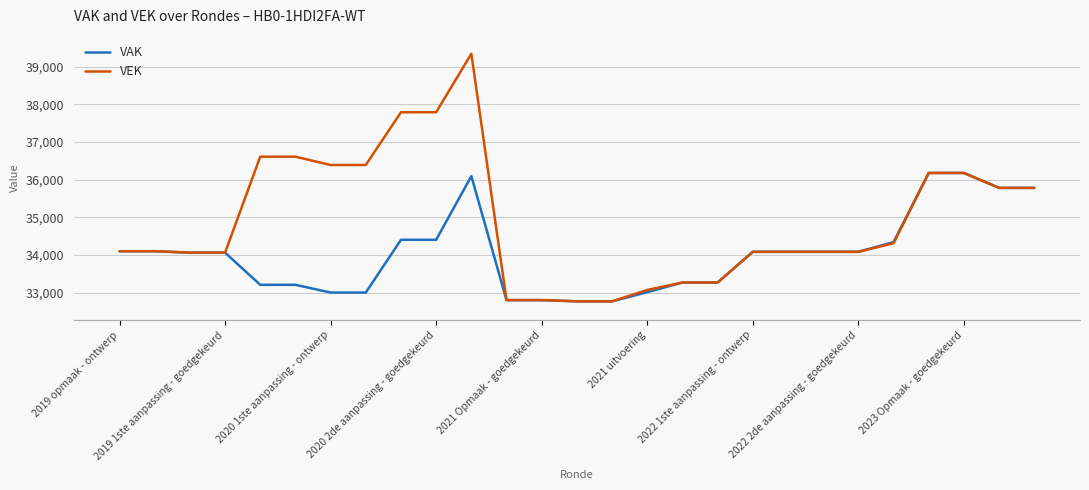

Rank the series by their average value, from highest to lowest.

VEK, VAK